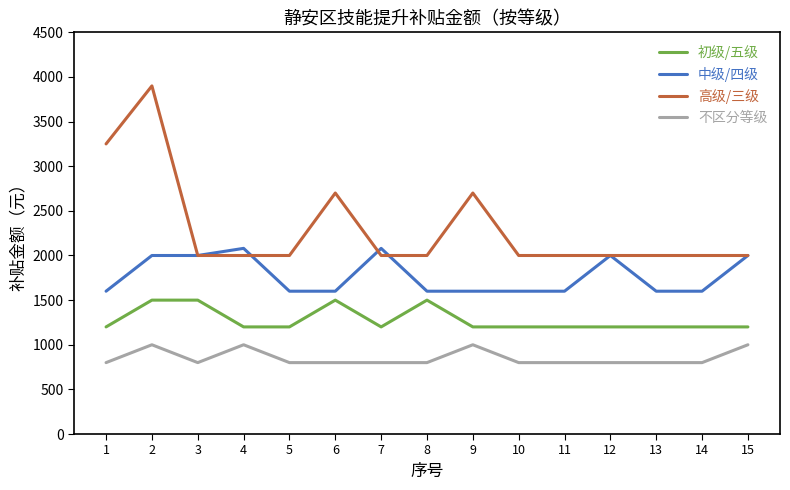

What is the total value across all series at 10?

5600